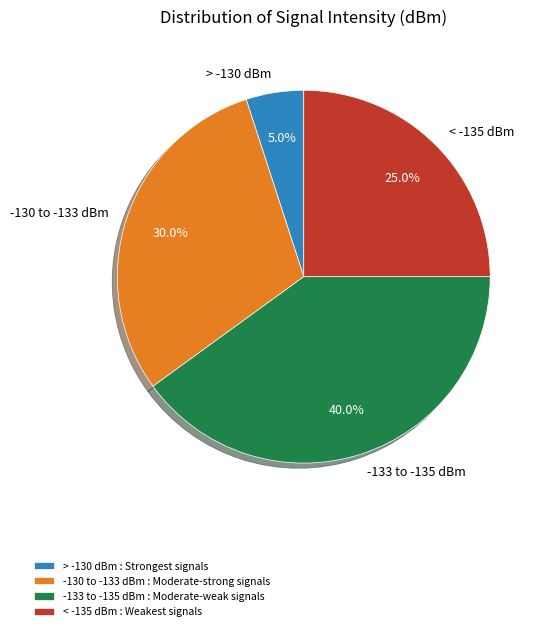

To the nearest percent, what is the difference between the largest and smallest slice percentages?

35%